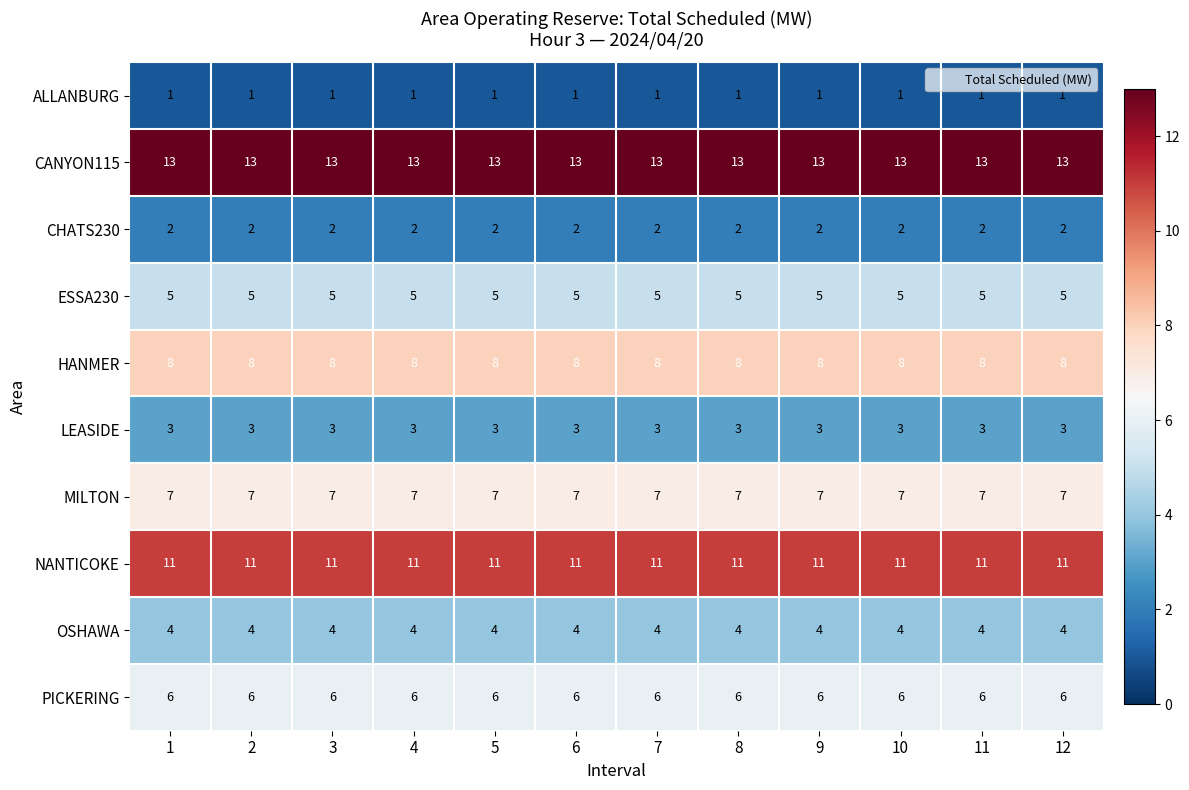

What is the total value across all series at 9?

60